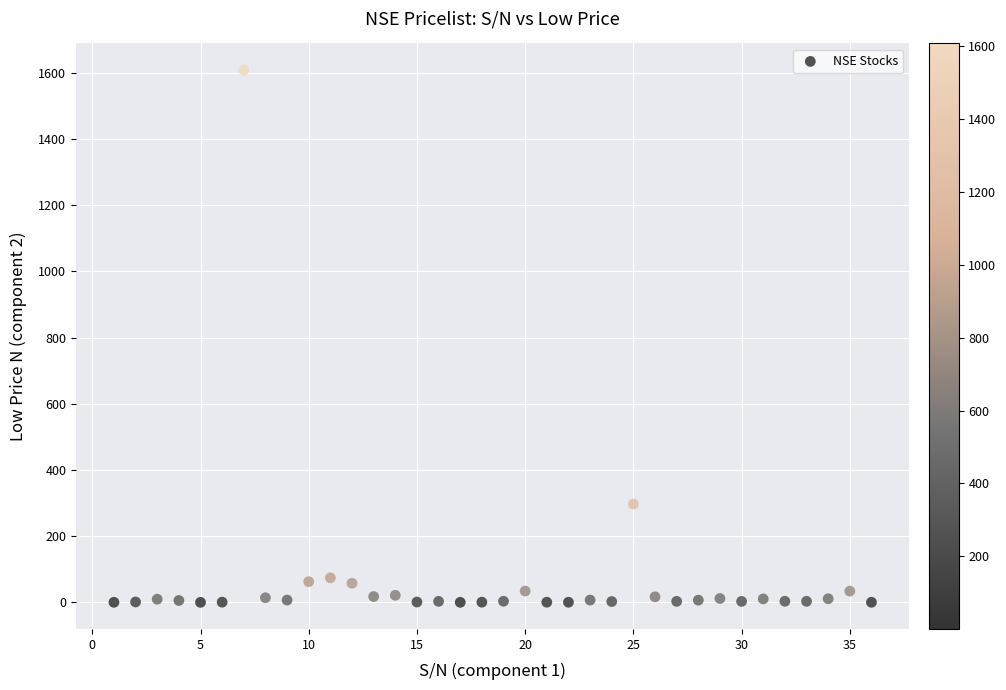

What Y value in the scatter plot is closest to 804?

297.0